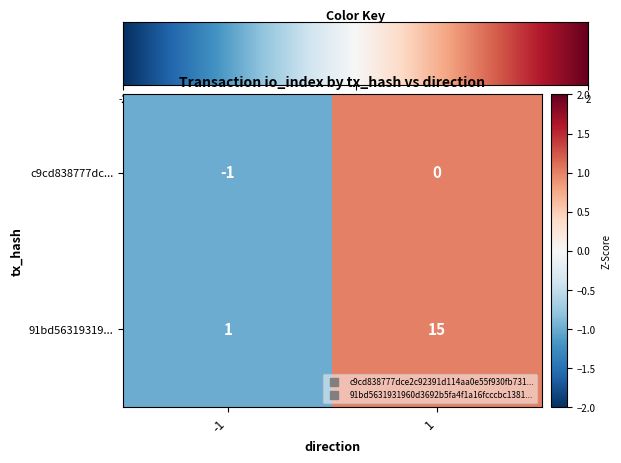

At how many categories does at least one series exceed 0?

2